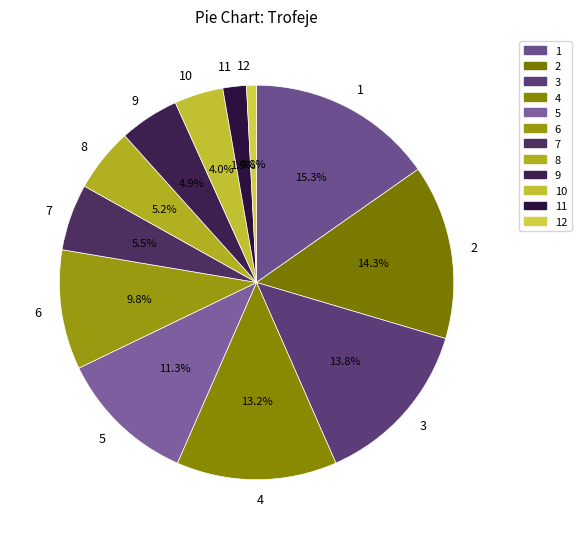

Count the number of slices in the pie.

12